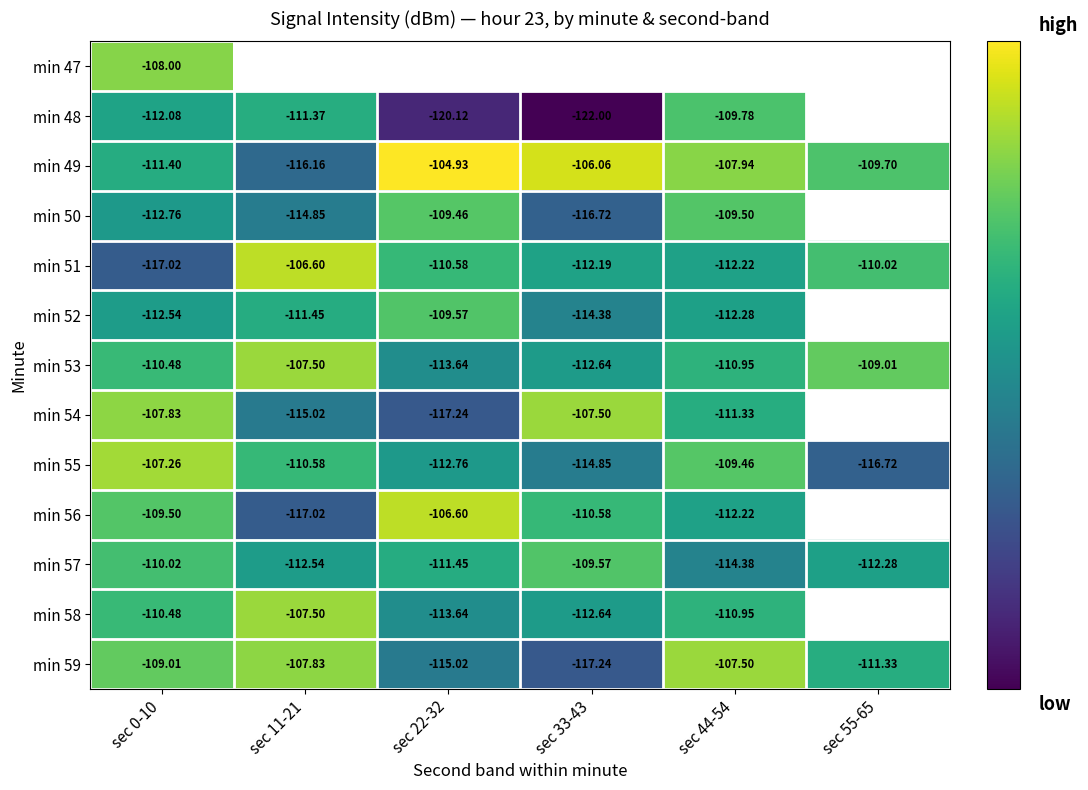

True or false: min 51 has a value of -106.6 at sec 11-21.

True